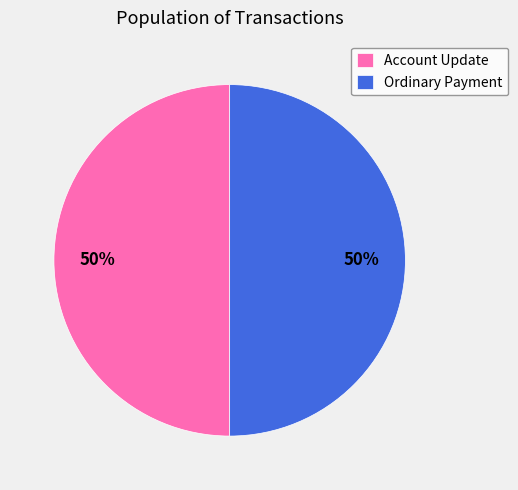

Is it true that Ordinary Payment is 42% of the pie?

False